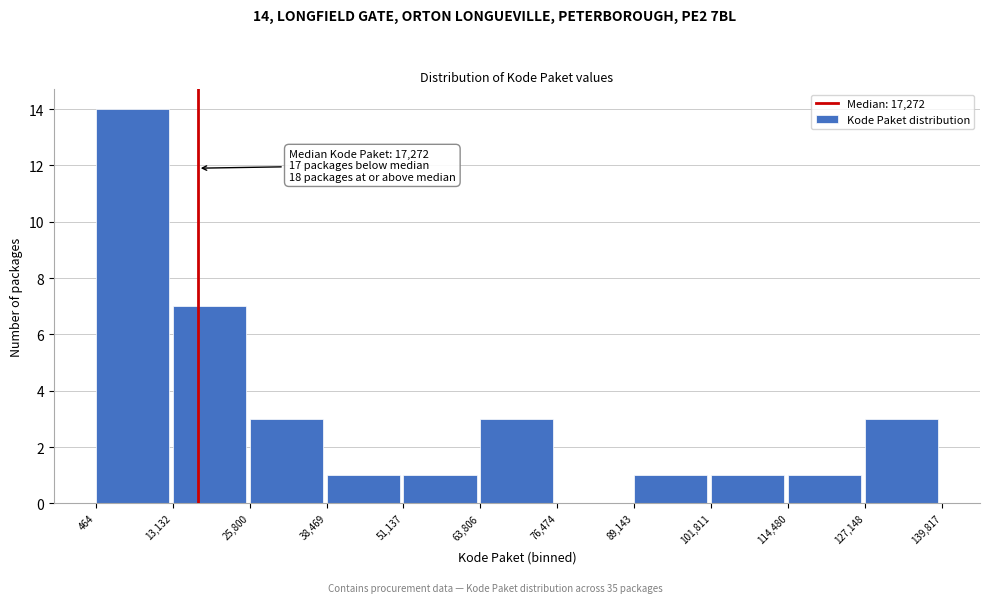

Which range on the x-axis has the tallest bar?

464 to 13,132